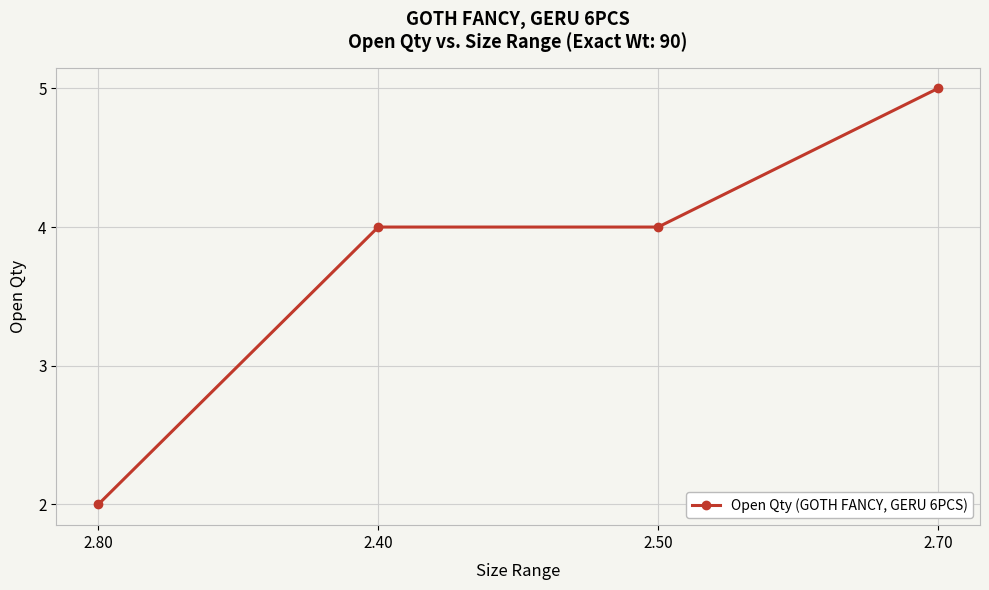

What position from the right is 2.70?

1